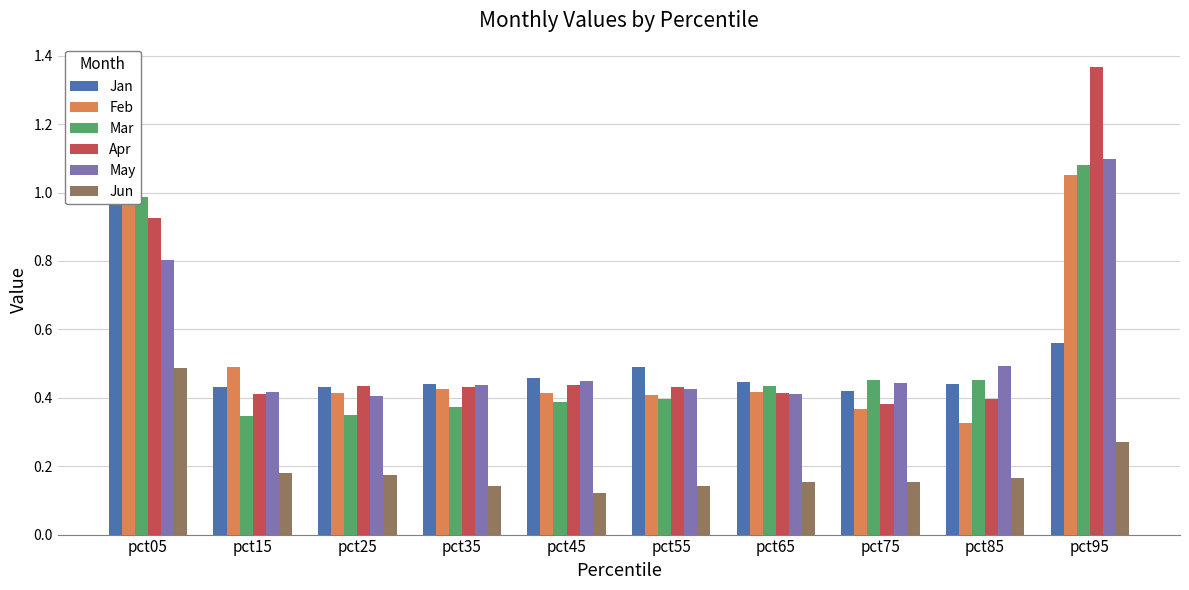

How many data points does each series have?

10